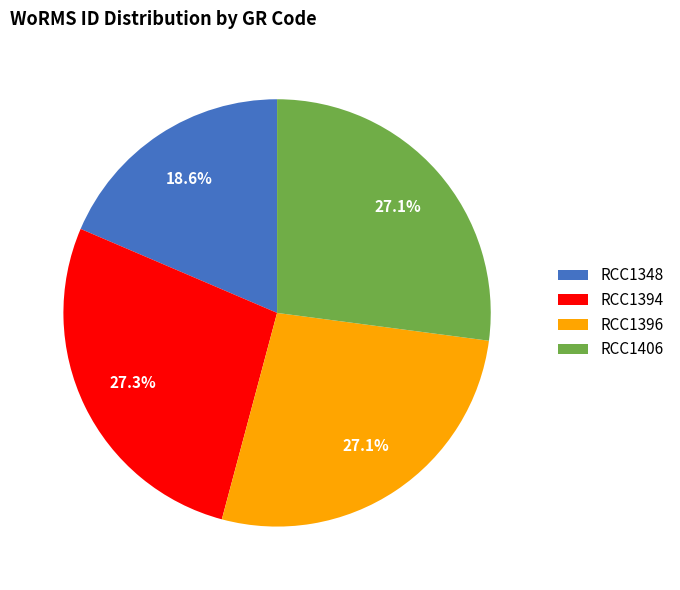

Which category has the smallest portion of the pie?

RCC1348